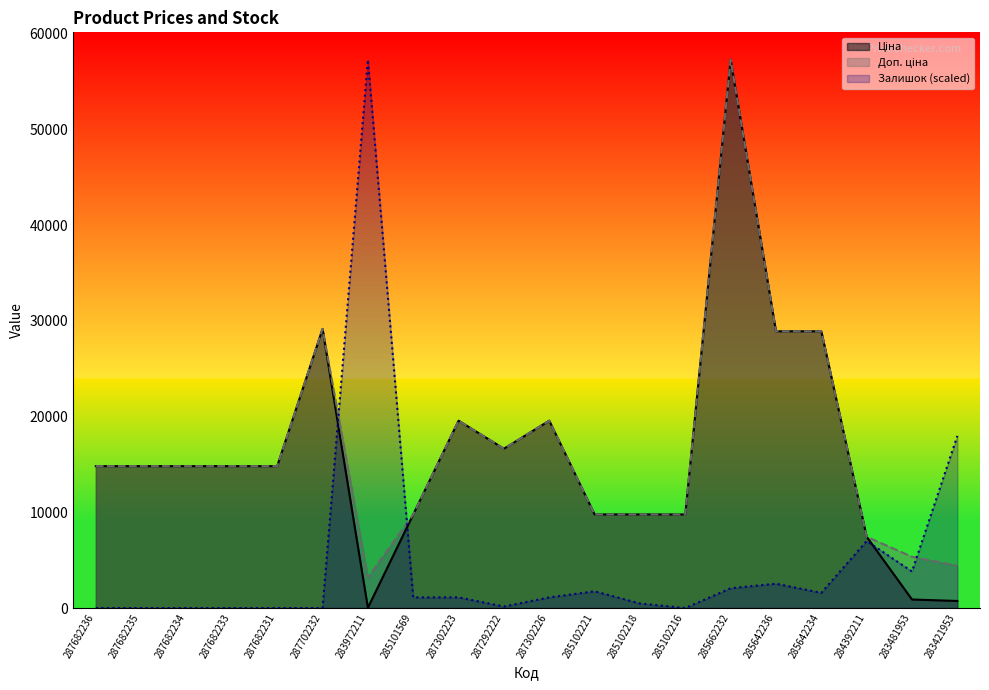

List the labels in order of Доп. ціна value, largest first.

285662232, 287702232, 285642236, 285642234, 287302223, 287302226, 287292222, 287682236, 287682235, 287682234, 287682233, 287682231, 285101569, 285102221, 285102218, 285102216, 284392211, 283481953, 283421953, 283972211